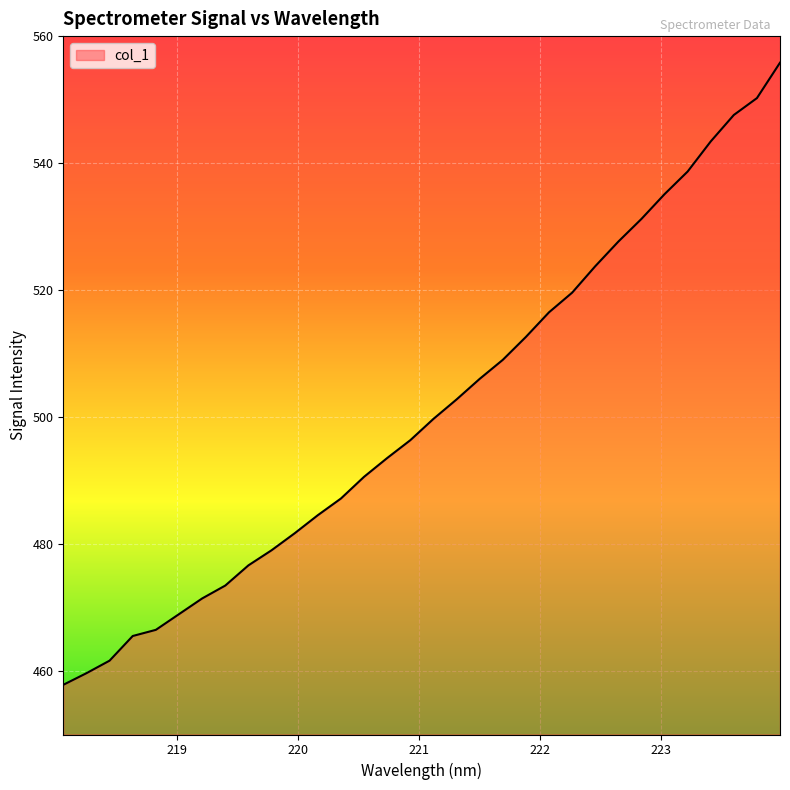

What is the difference between the maximum and minimum values?

98.0